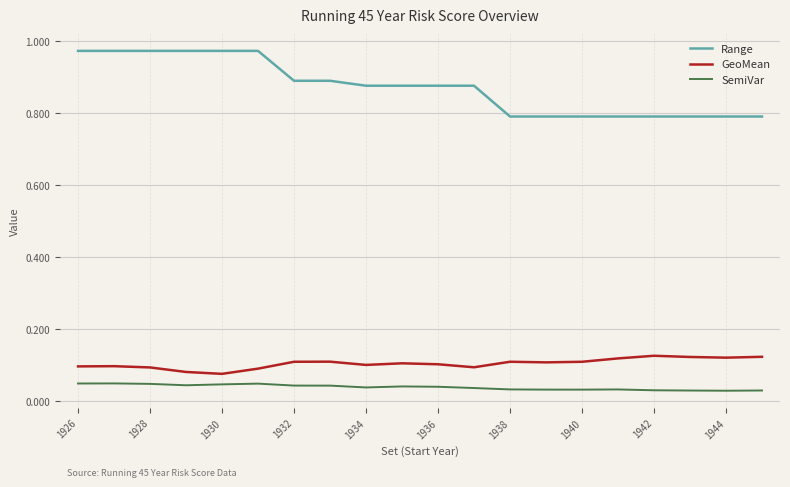

True or false: Range and SemiVar intersect in this chart.

False